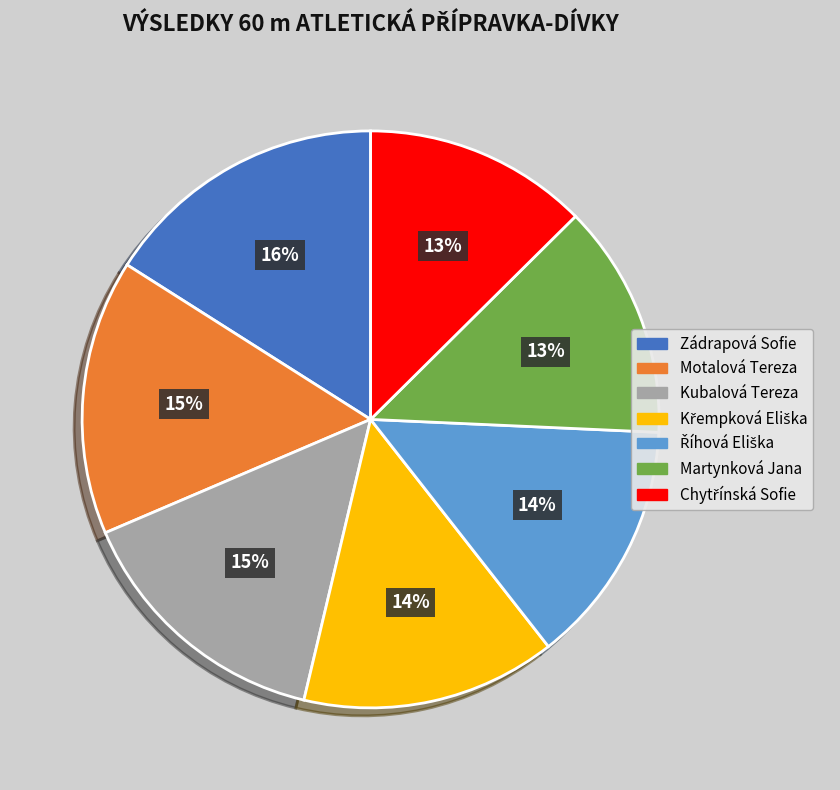

How many slices are in this pie chart?

7